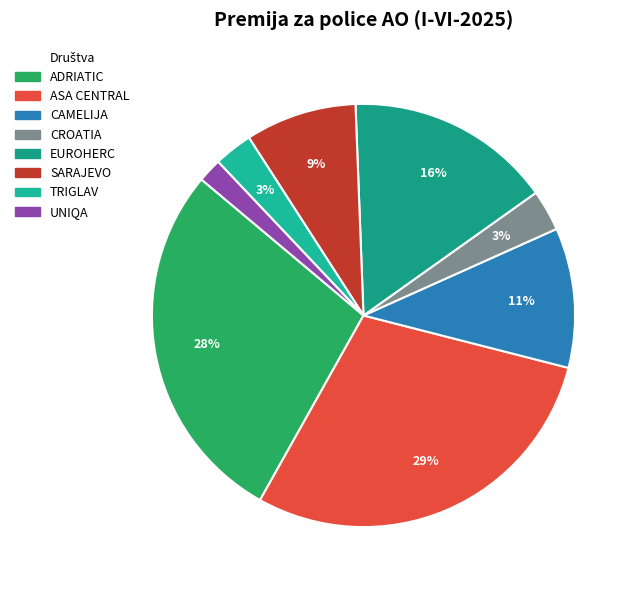

To the nearest percent, what percentage of the pie is UNIQA?

2%